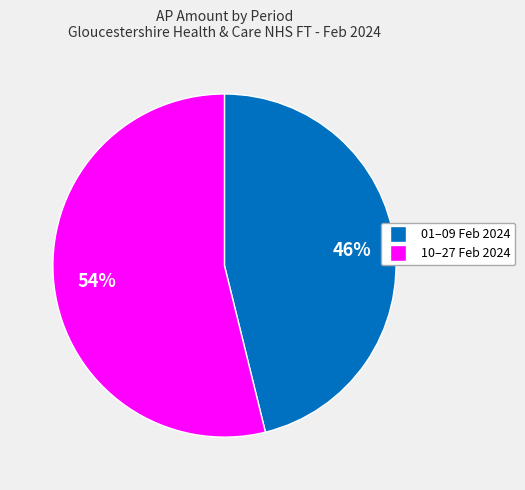

How many slices are in this pie chart?

2